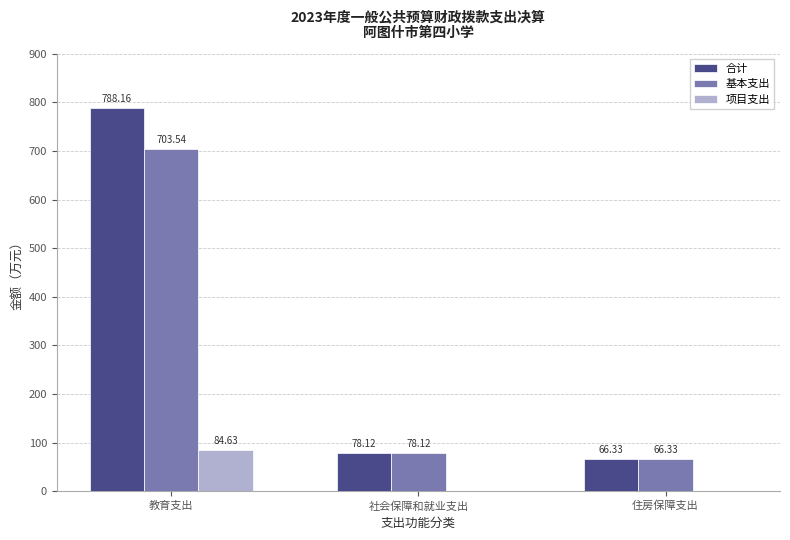

Are the bars grouped side by side (vs. stacked)?

Yes